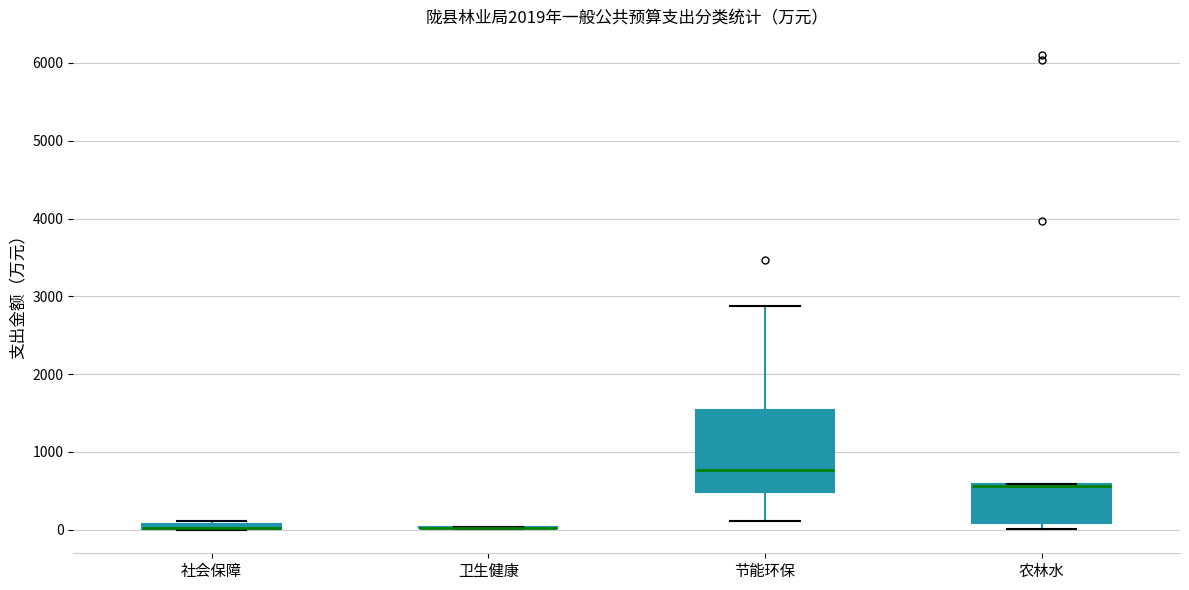

Where is the lower edge of the box for 社会保障 on the y-axis? The values are not printed on the chart, so give them approximately, as read against the axis.

0